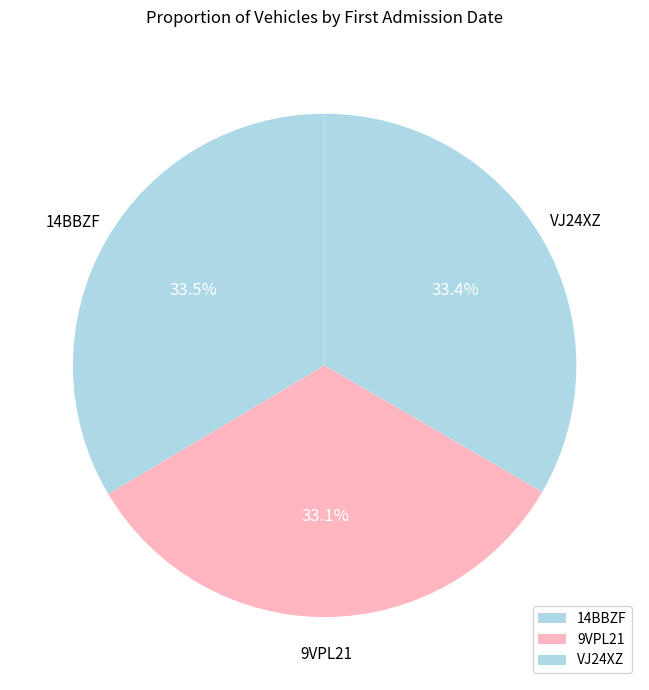

True or false: 9VPL21 accounts for 23% of the total.

False